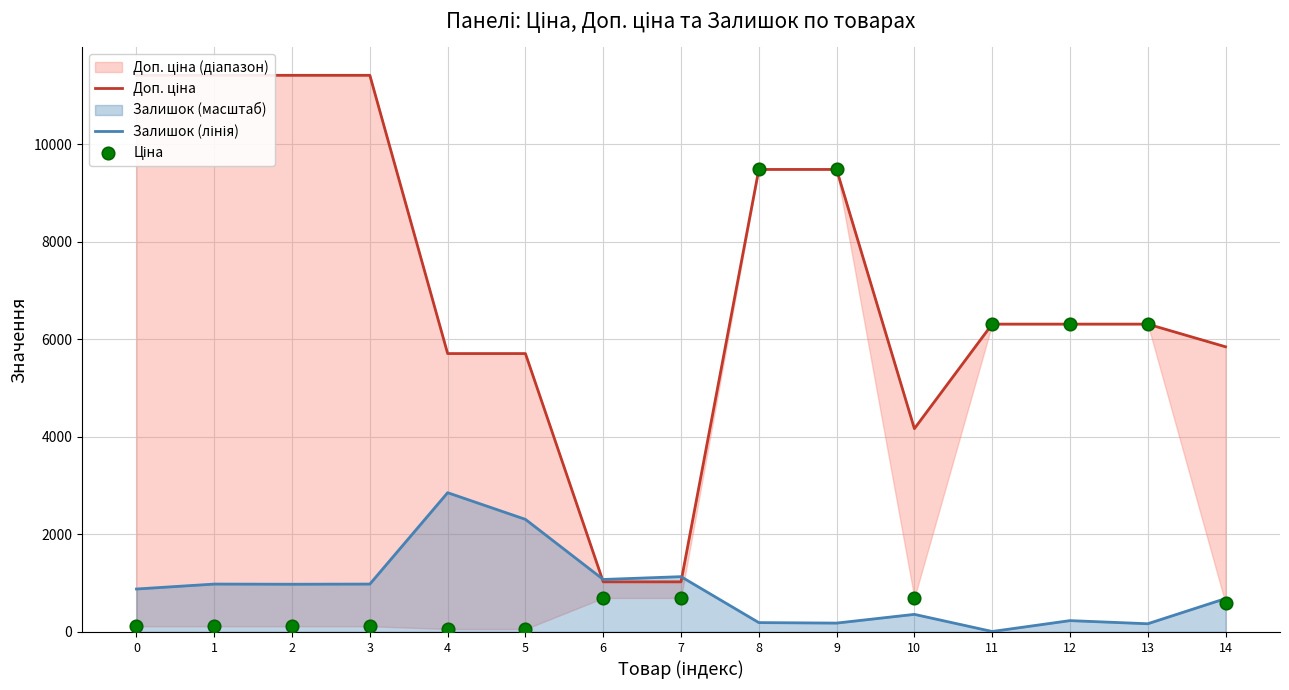

At how many categories does at least one series exceed 3255?

13